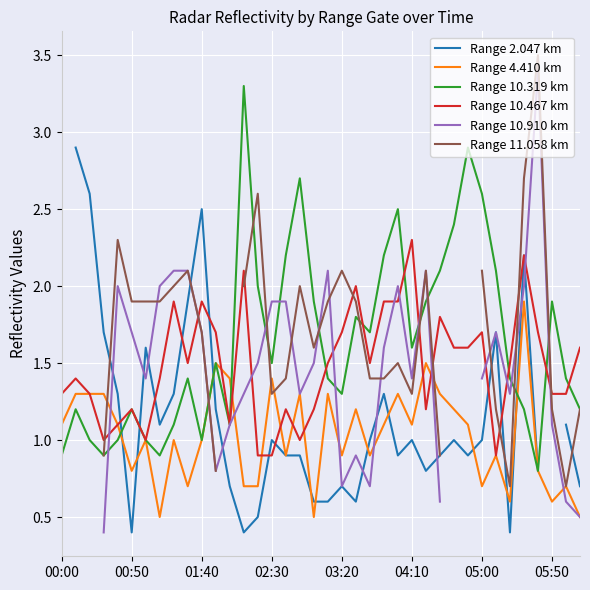

What is the maximum value for Range 10.319 km?

3.3